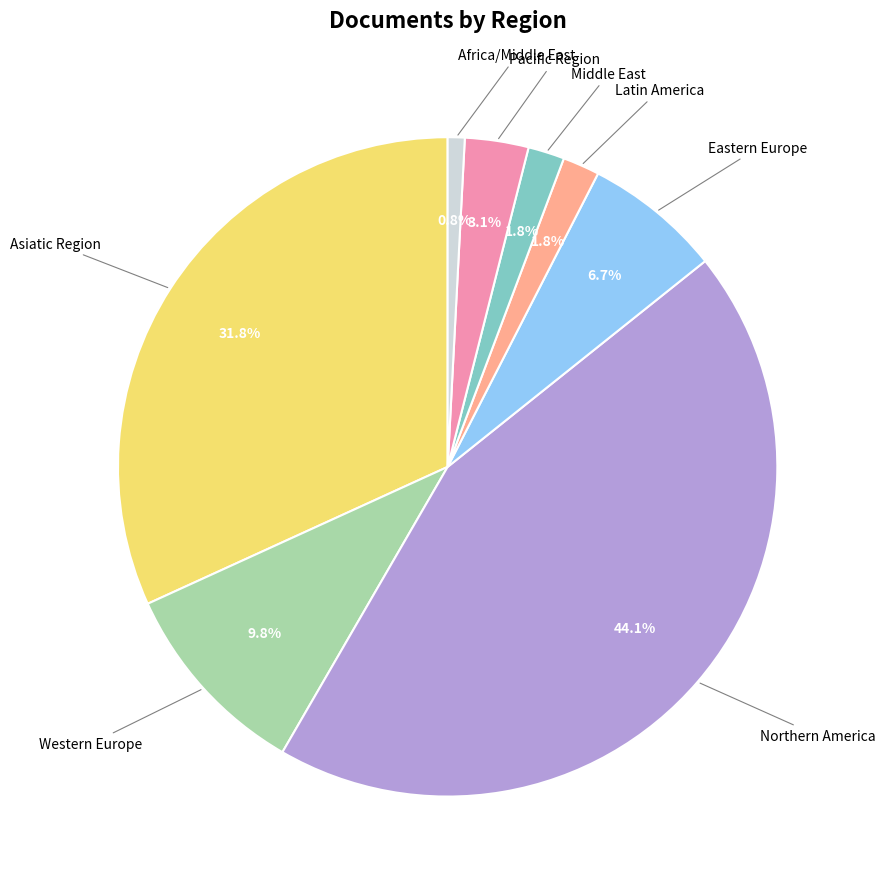

To the nearest percent, what is the average slice percentage?

12%